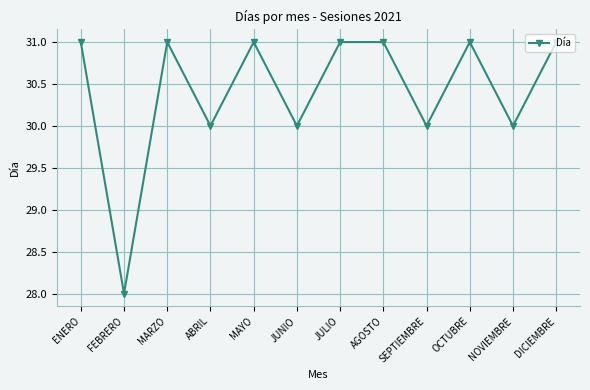

True or false: there are more than 2 points higher than both neighbors.

True